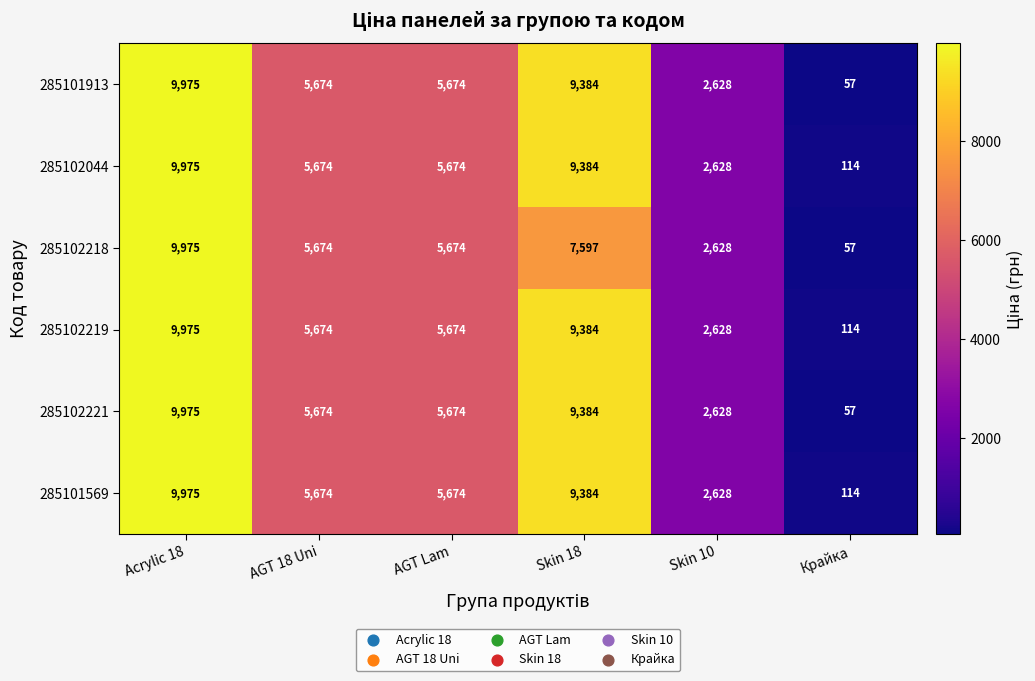

Which category has the lowest value in the 285102218 series?

Крайка